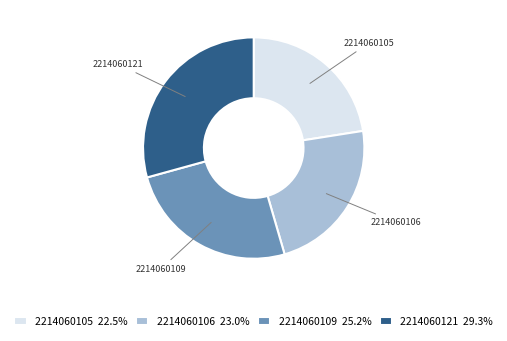

The 2214060105 slice represents 23% of the pie. True or false?

True